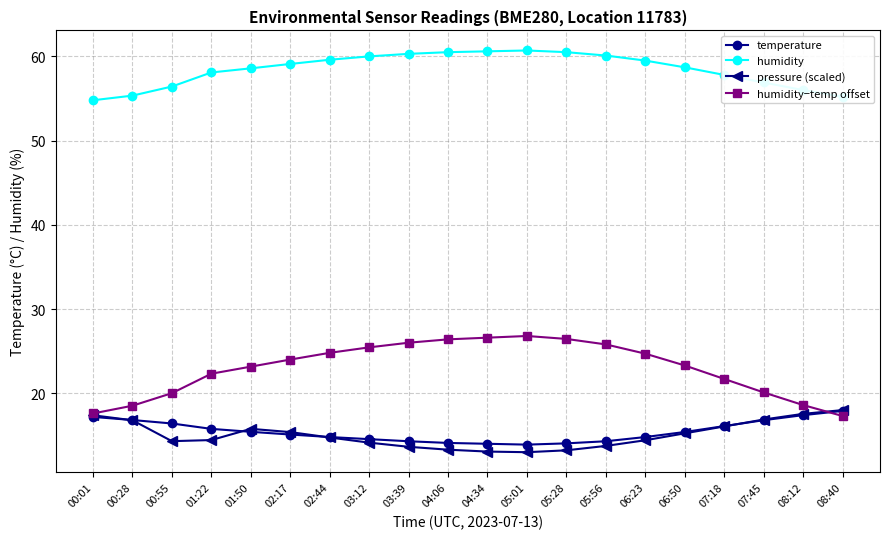

True or false: humidity and temperature cross at least once.

False